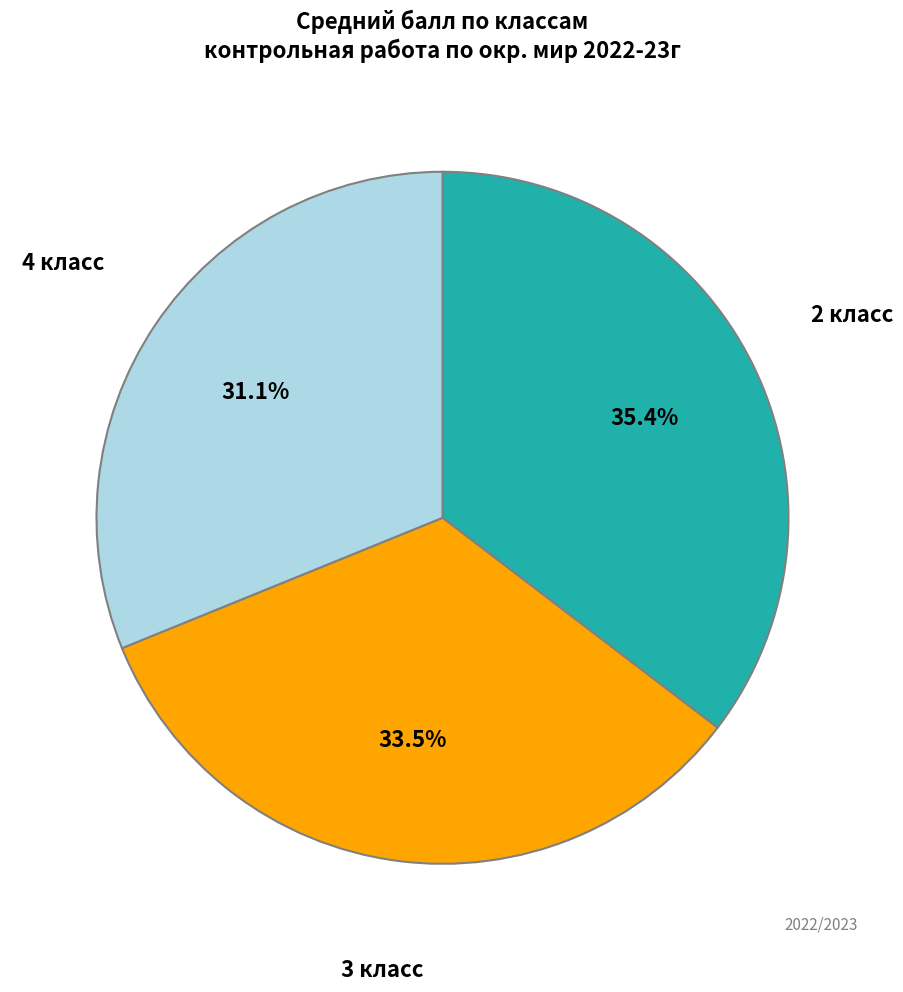

Count the number of slices in the pie.

3